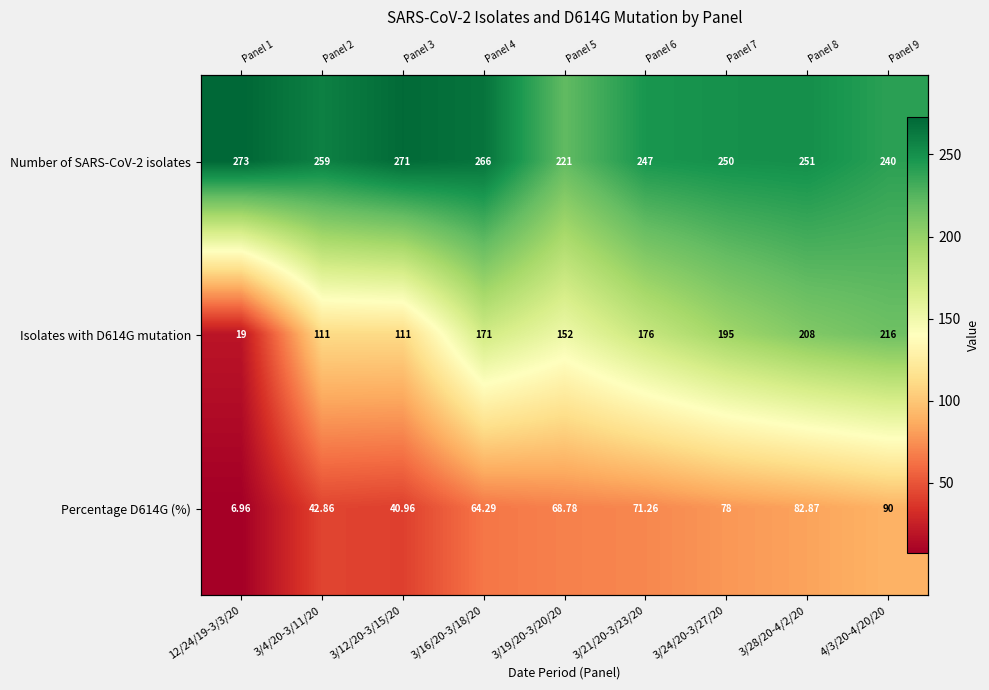

At which label does Isolates with D614G mutation first exceed 171?

3/21/20-3/23/20